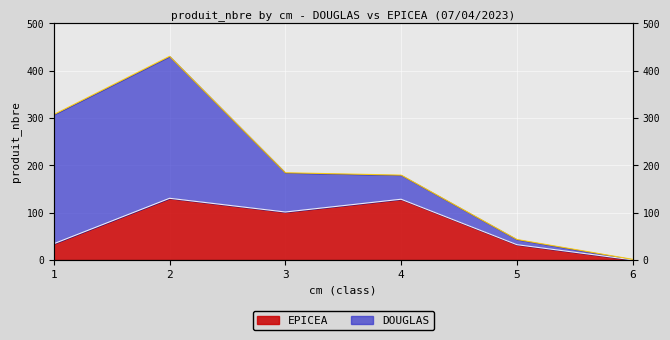

Rank the categories by value from highest to lowest.

2, 4, 3, 1, 5, 6